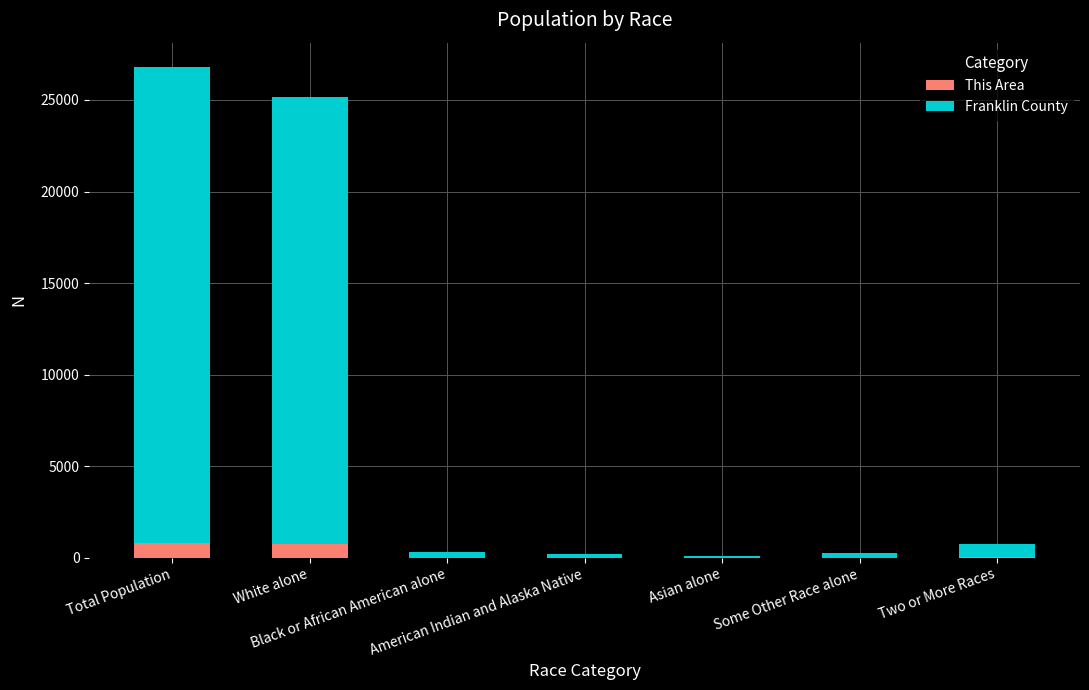

What is the sum of all This Area values?

1596